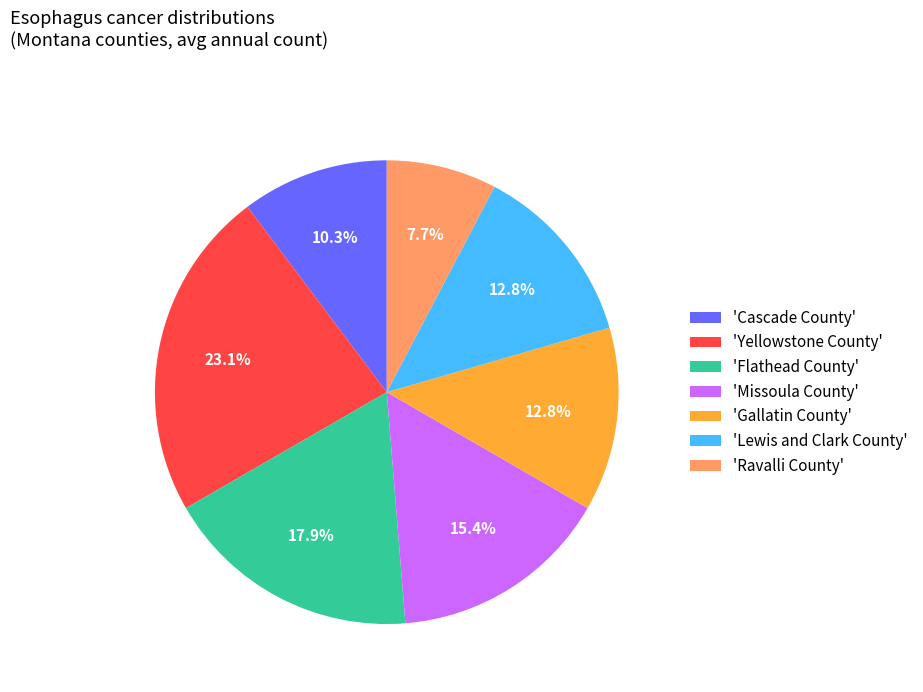

What is the largest slice in the pie chart?

'Yellowstone County'